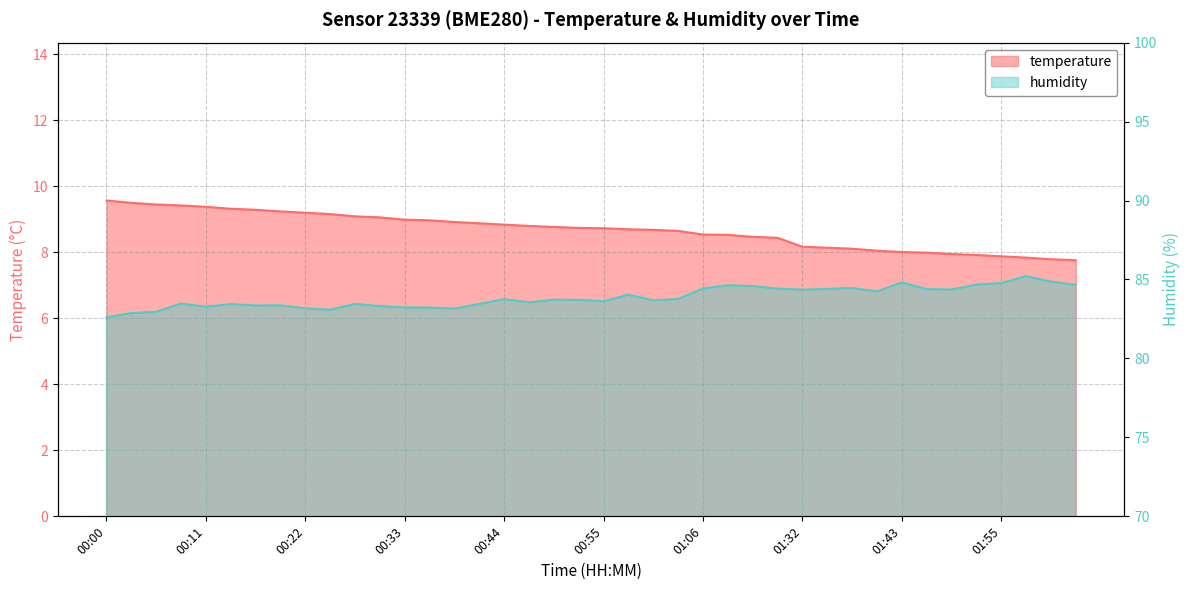

Which label corresponds to the largest value in the chart?

01:58